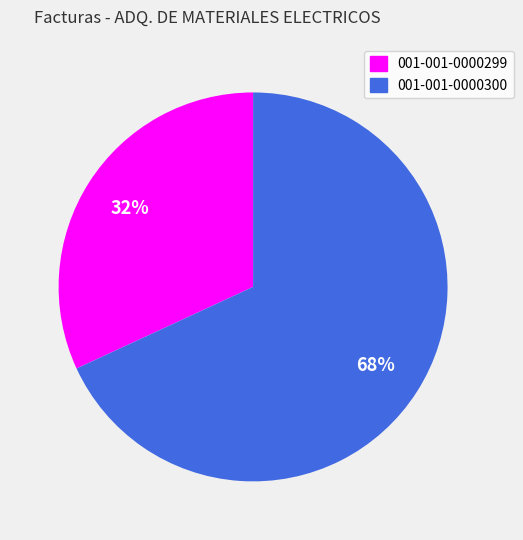

True or false: 001-001-0000300 accounts for 61% of the total.

False